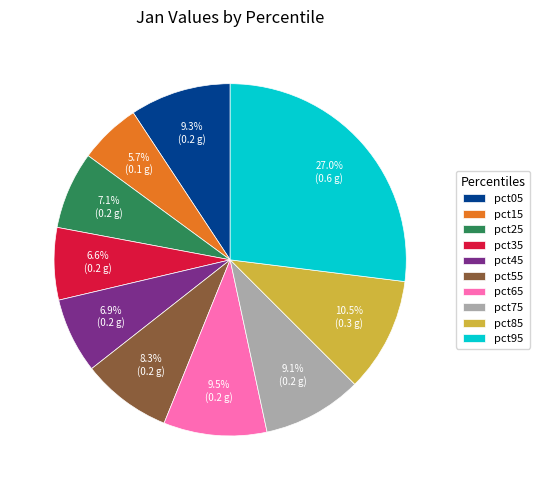

To the nearest percent, what is the combined percentage of pct65 and pct75?

19%